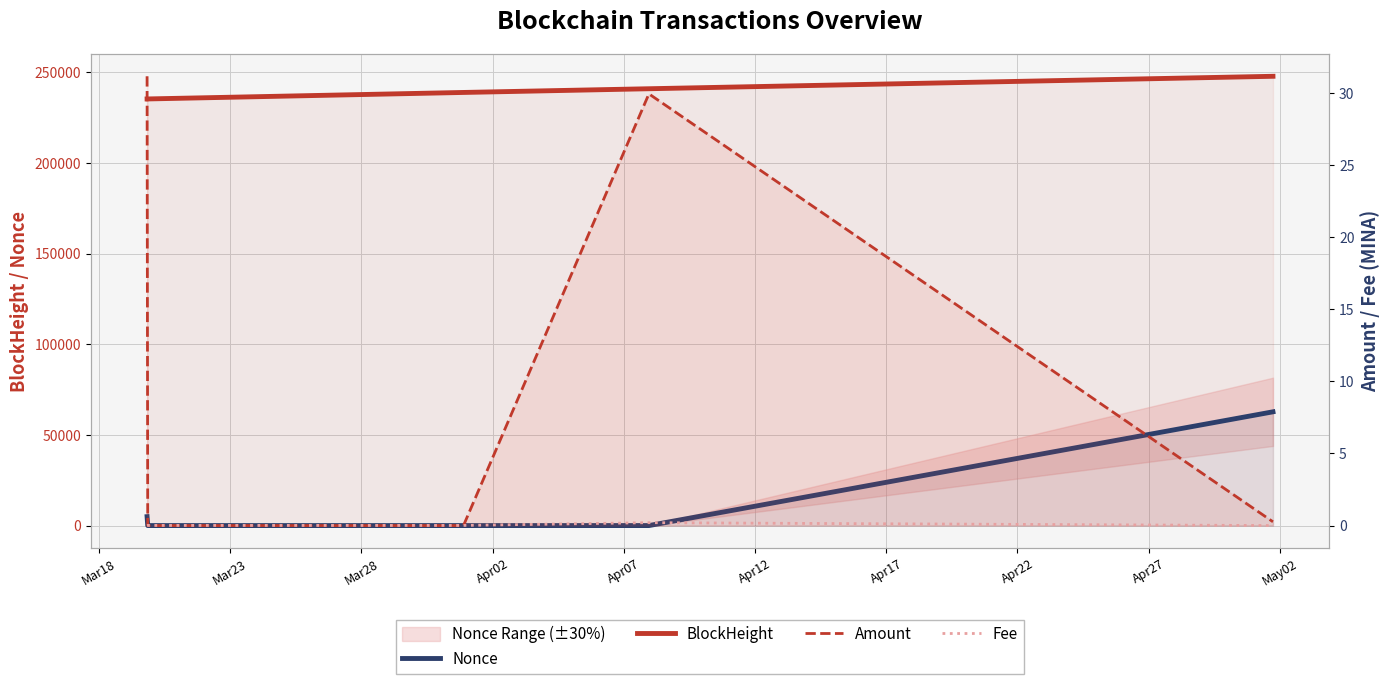

True or false: Fee and BlockHeight cross at least once.

False